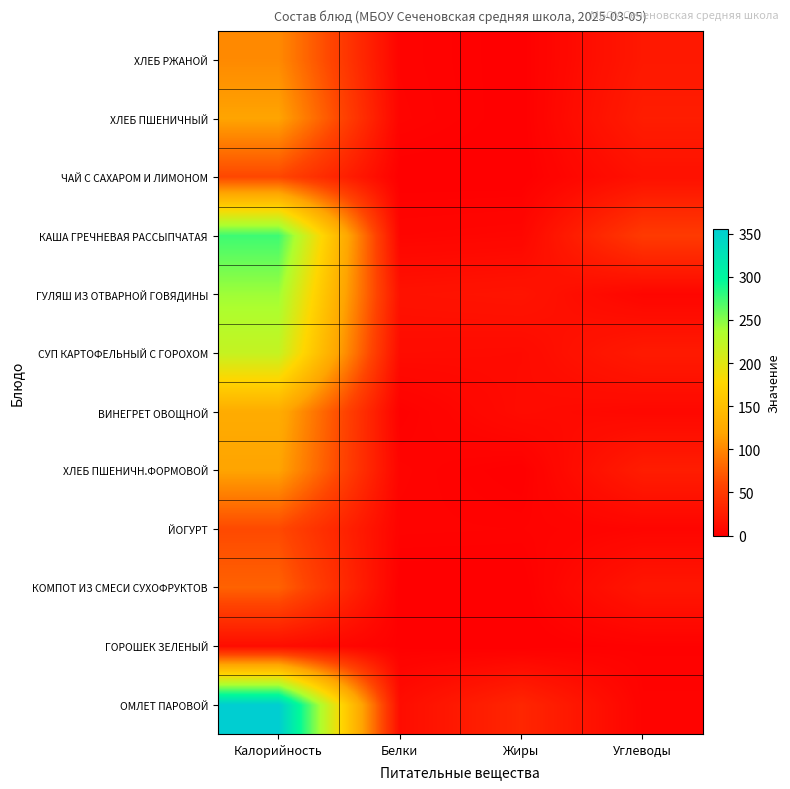

What is the total value across all series at Белки?

58.8